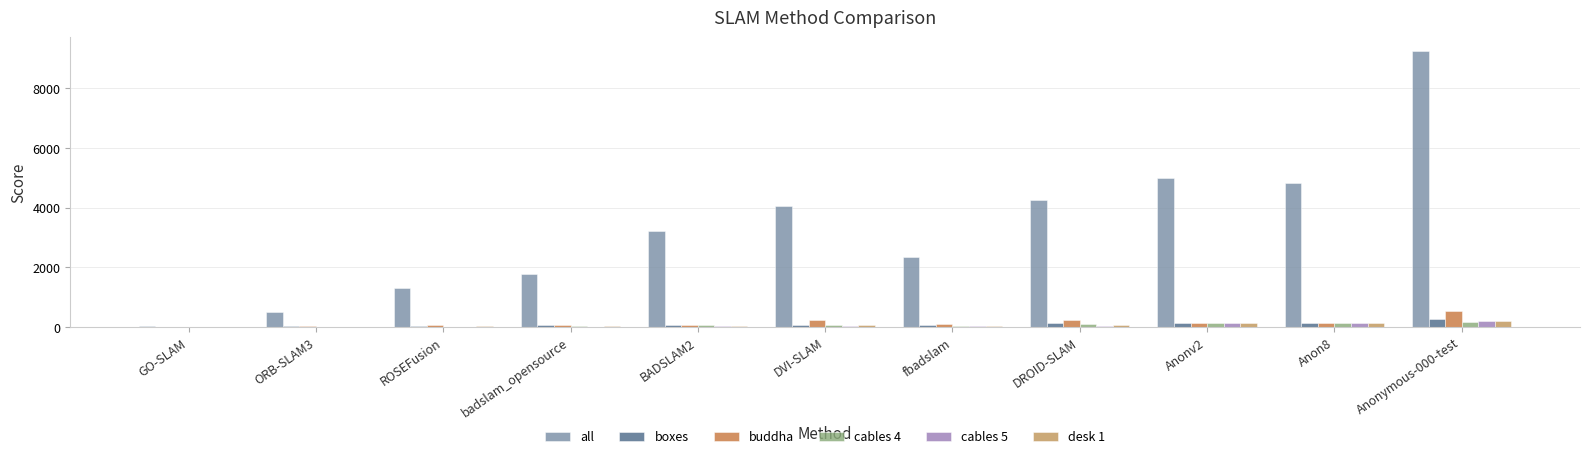

What is the average value of the desk 1 series?

69.1